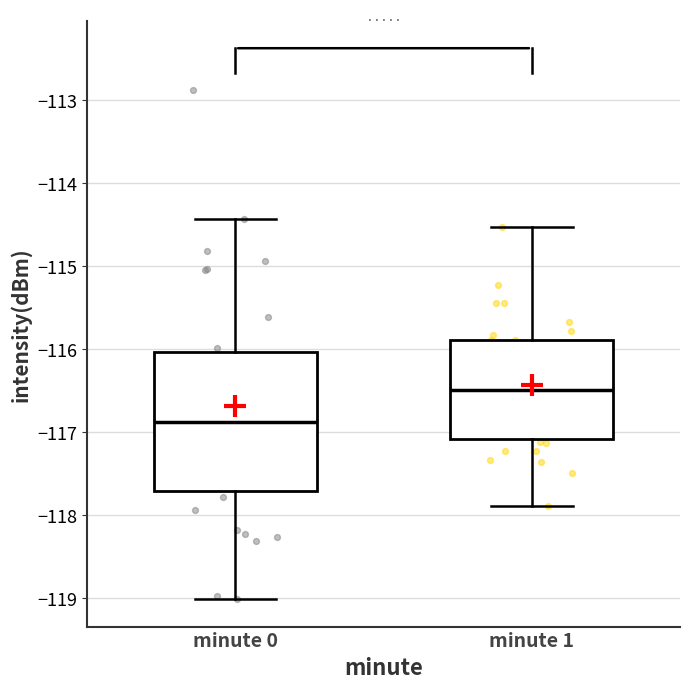

Reading left to right, read every box against the y-axis: the position of its median line, the range the box covers, and the ends of its whiskers. The values are not printed on the chart, so give them approximately, as read against the axis.

minute 0: median -116.9, box -117.7 to -116.0, whiskers -119.0 to -114.4
minute 1: median -116.5, box -117.1 to -115.9, whiskers -117.9 to -114.5